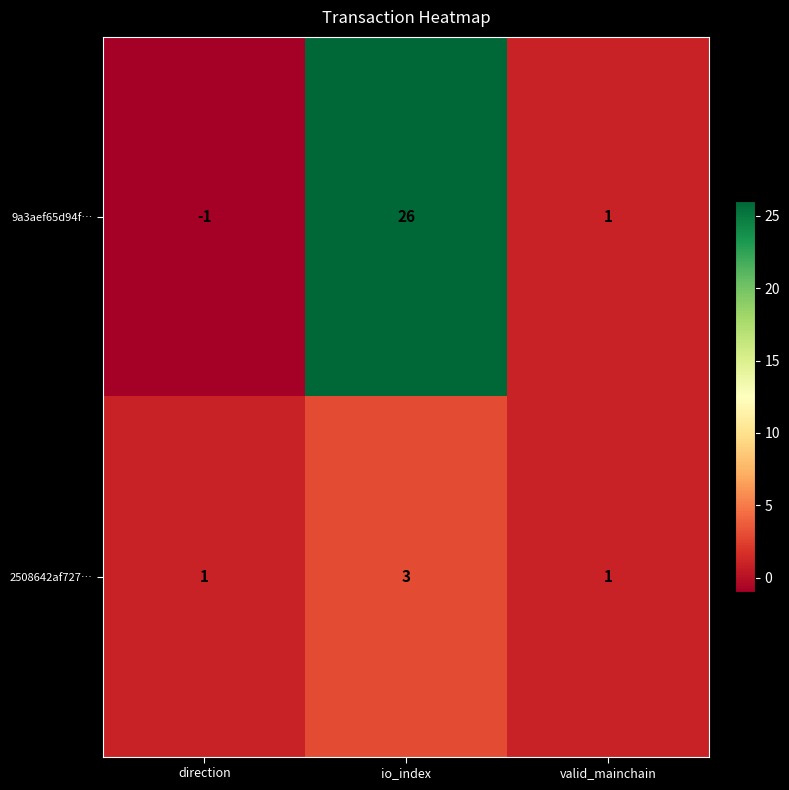

Which series has the largest range (max minus min)?

9a3aef65d94f…